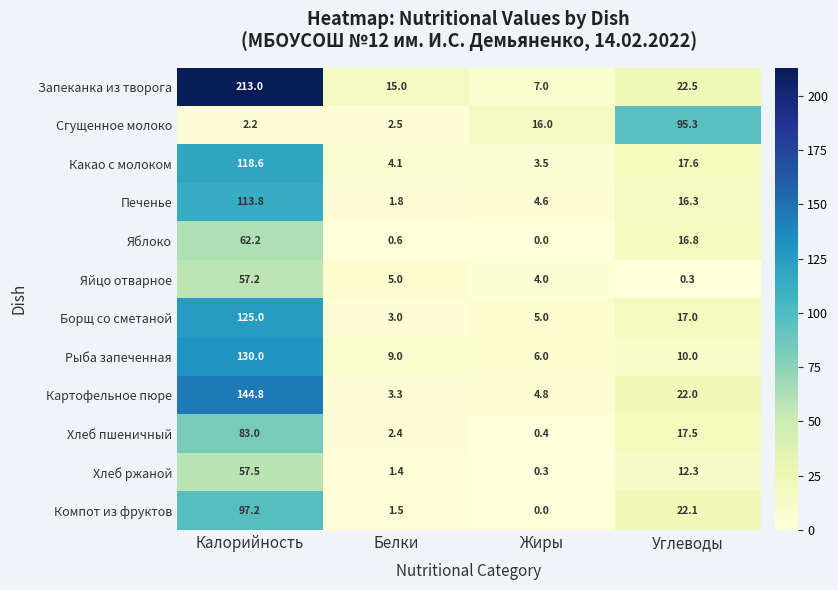

At Калорийность, list the series in order from largest to smallest.

Запеканка из творога, Картофельное пюре, Рыба запеченная, Борщ со сметаной, Какао с молоком, Печенье, Компот из фруктов, Хлеб пшеничный, Яблоко, Хлеб ржаной, Яйцо отварное, Сгущенное молоко